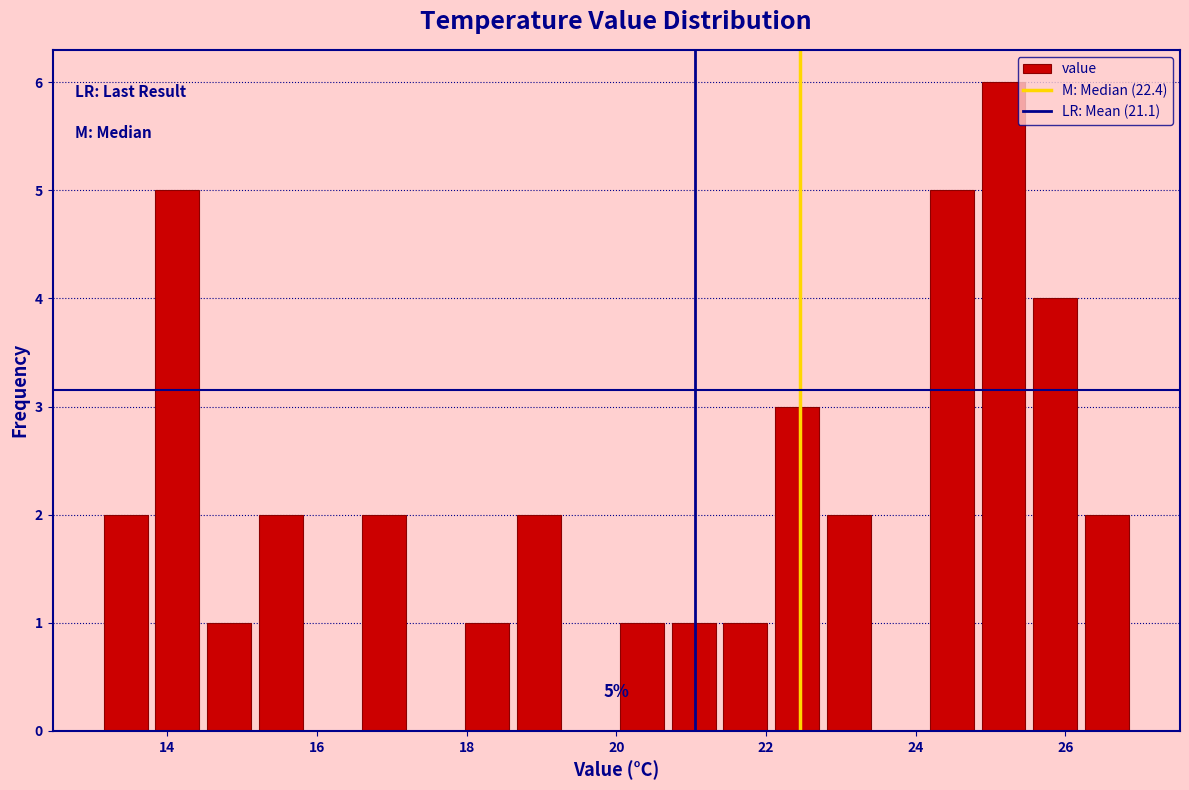

Around what value on the x-axis is the tallest bar? Give the approximate position of its centre, as read against the axis.

25.2